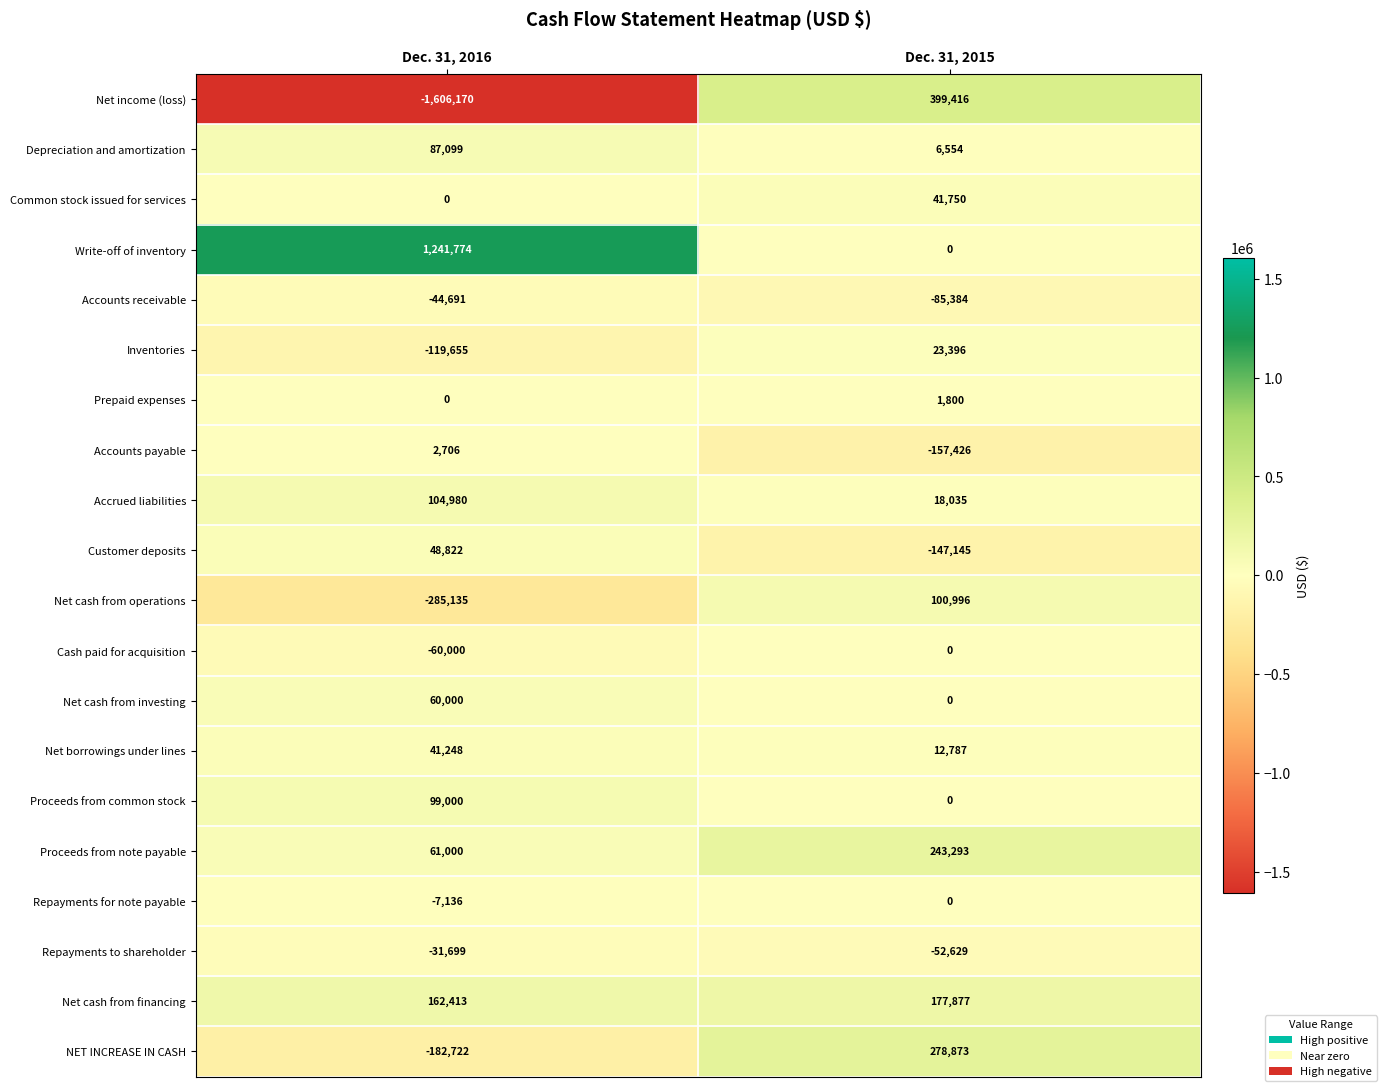

What is the sum of the Repayments for note payable values at Dec. 31, 2016 and Dec. 31, 2015?

-7136